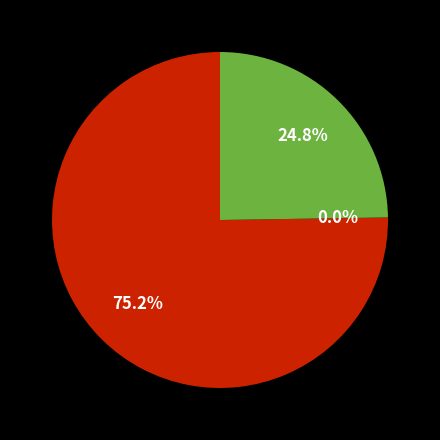

How many segments does this pie chart have?

3